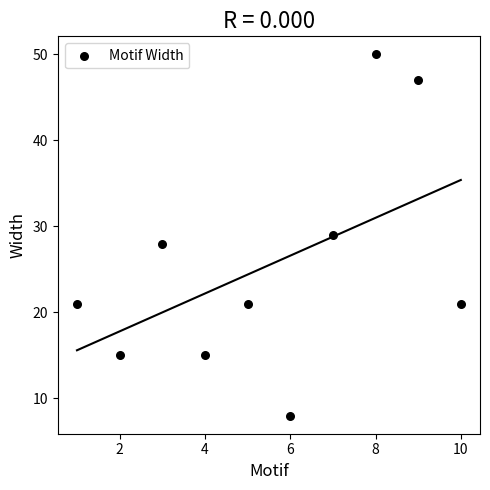

What is the average Y value?

26